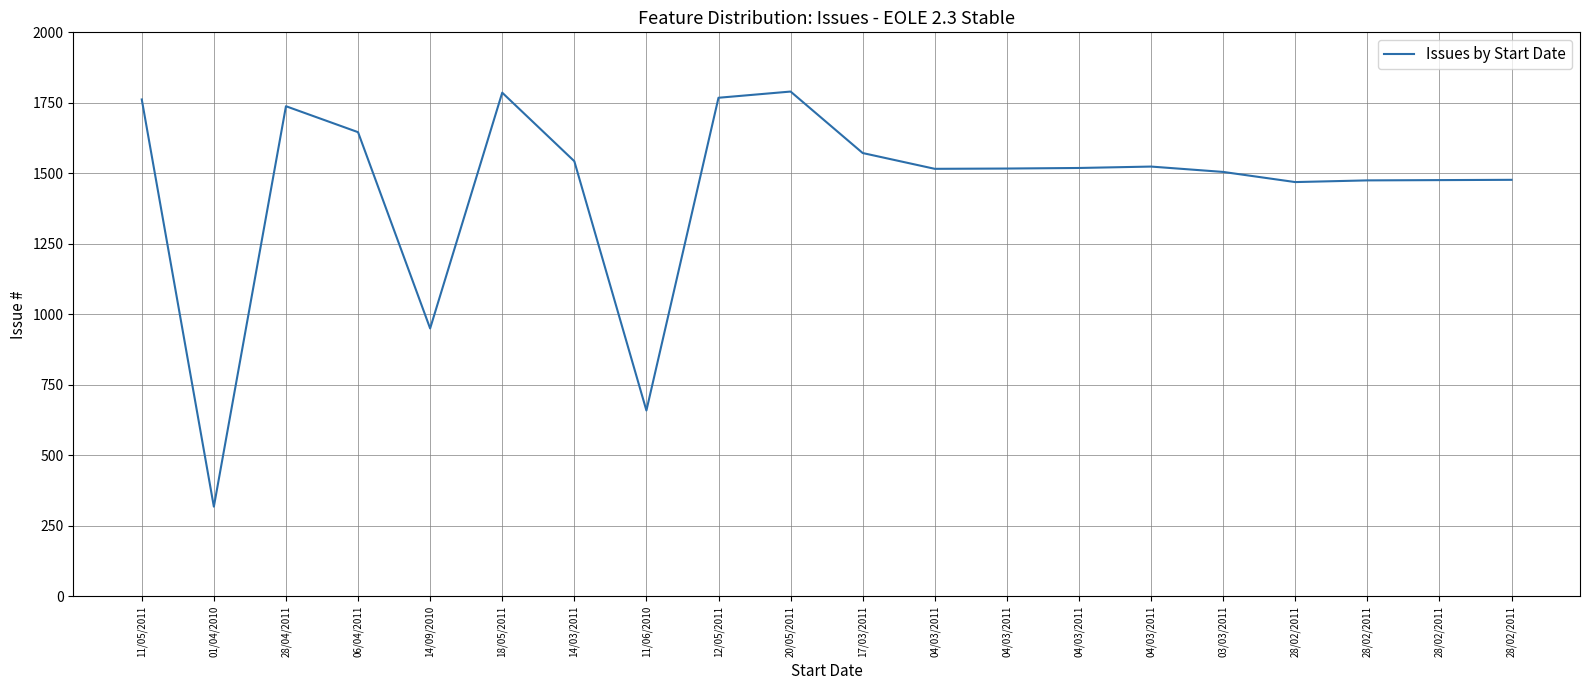

Which has a higher value, 03/03/2011 or 28/02/2011?

03/03/2011